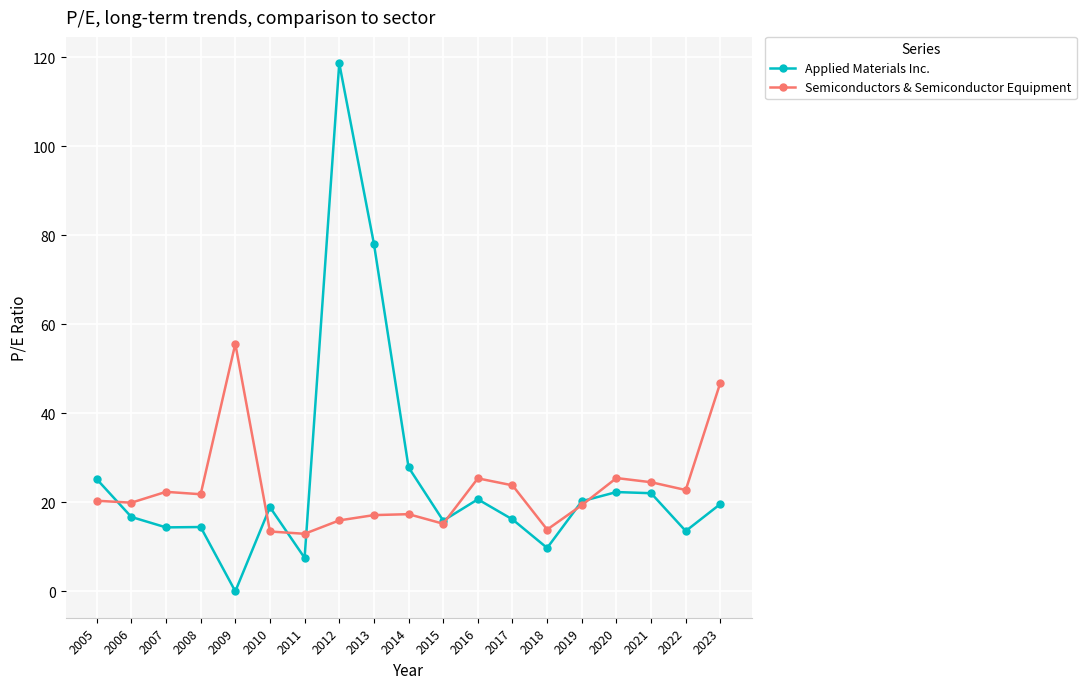

Rank the series at 2013 from highest to lowest value.

Applied Materials Inc., Semiconductors & Semiconductor Equipment